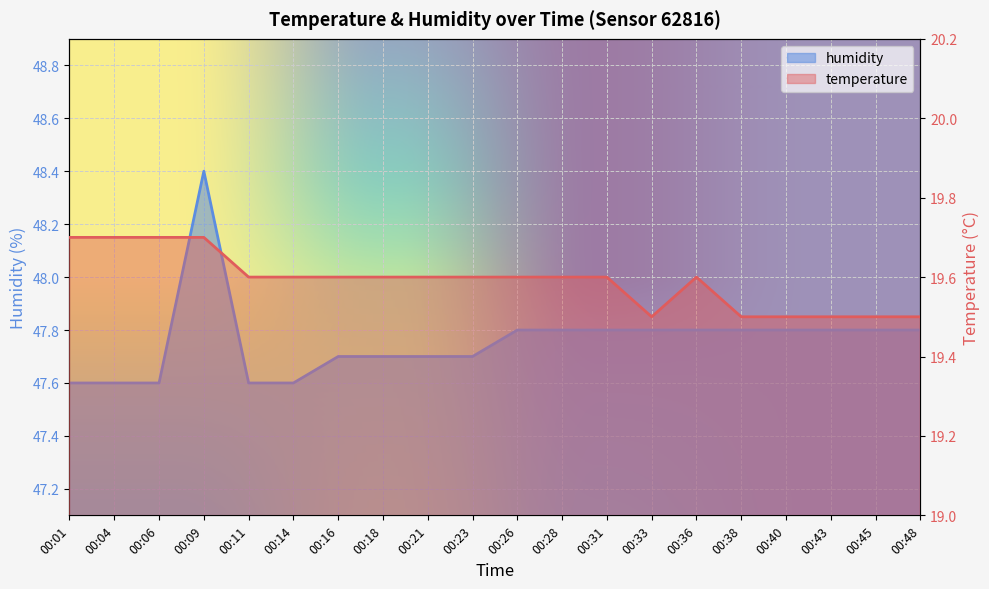

What is the difference between the maximum and minimum values in the humidity series?

0.8